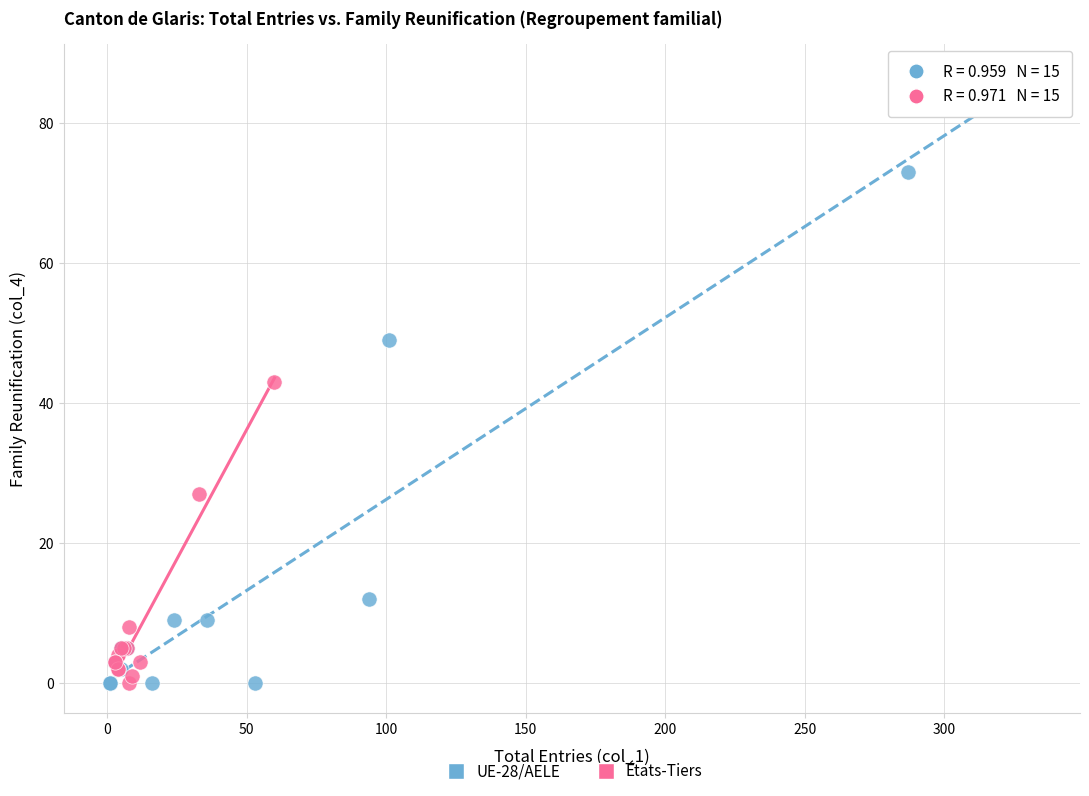

Which series contains the highest Y value?

UE-28/AELE